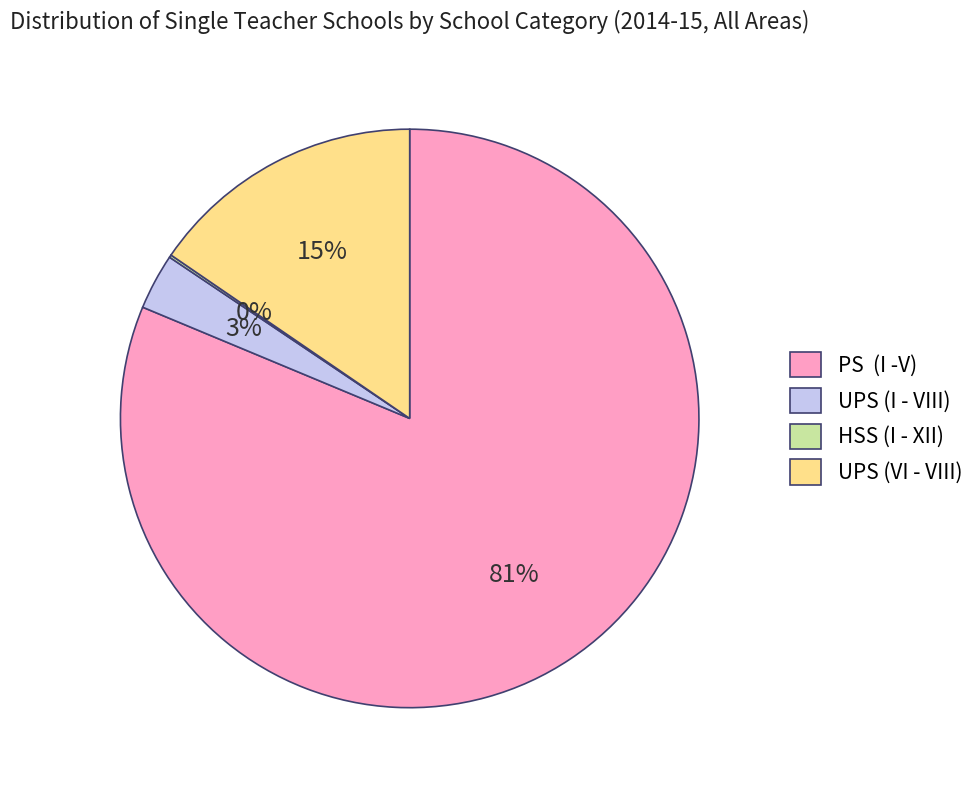

Which has a higher value, UPS (VI - VIII) or PS (I -V)?

PS (I -V)